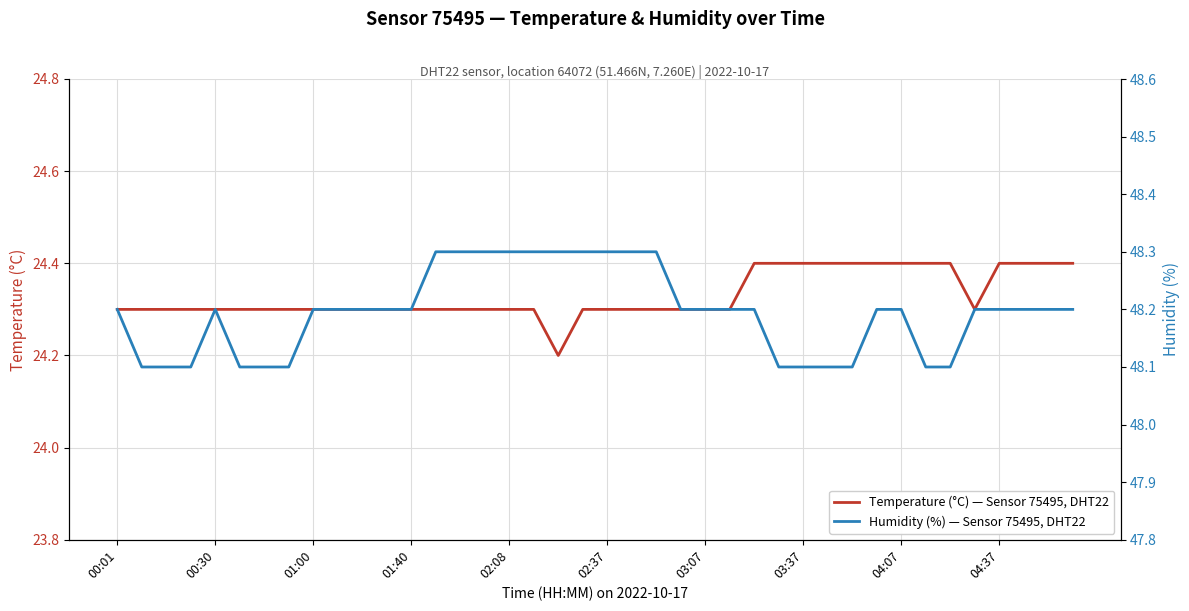

Is it true that Humidity (%) — Sensor 75495, DHT22 equals 63.9 at 04:37?

False